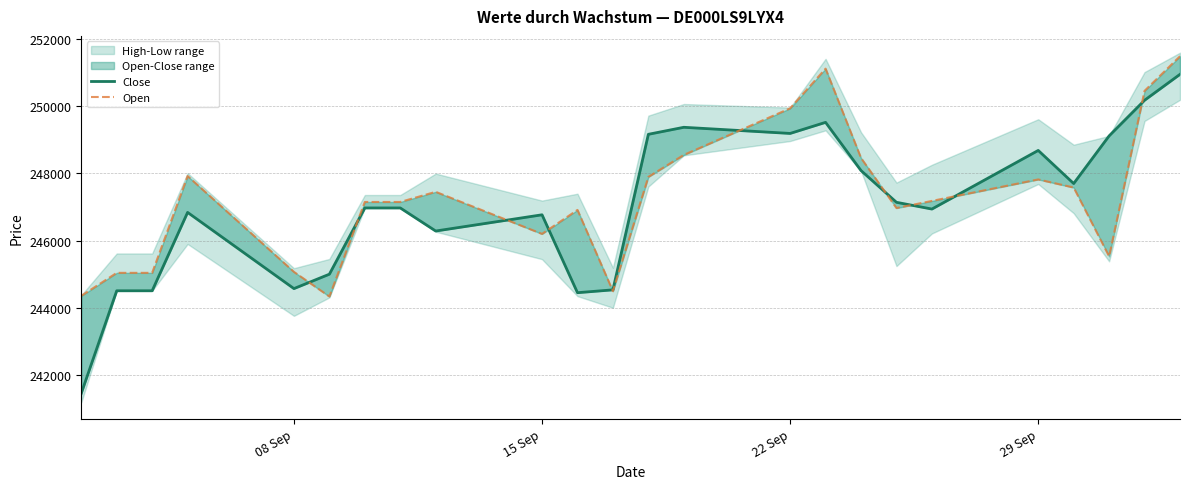

Which series has the largest total across all categories?

Open